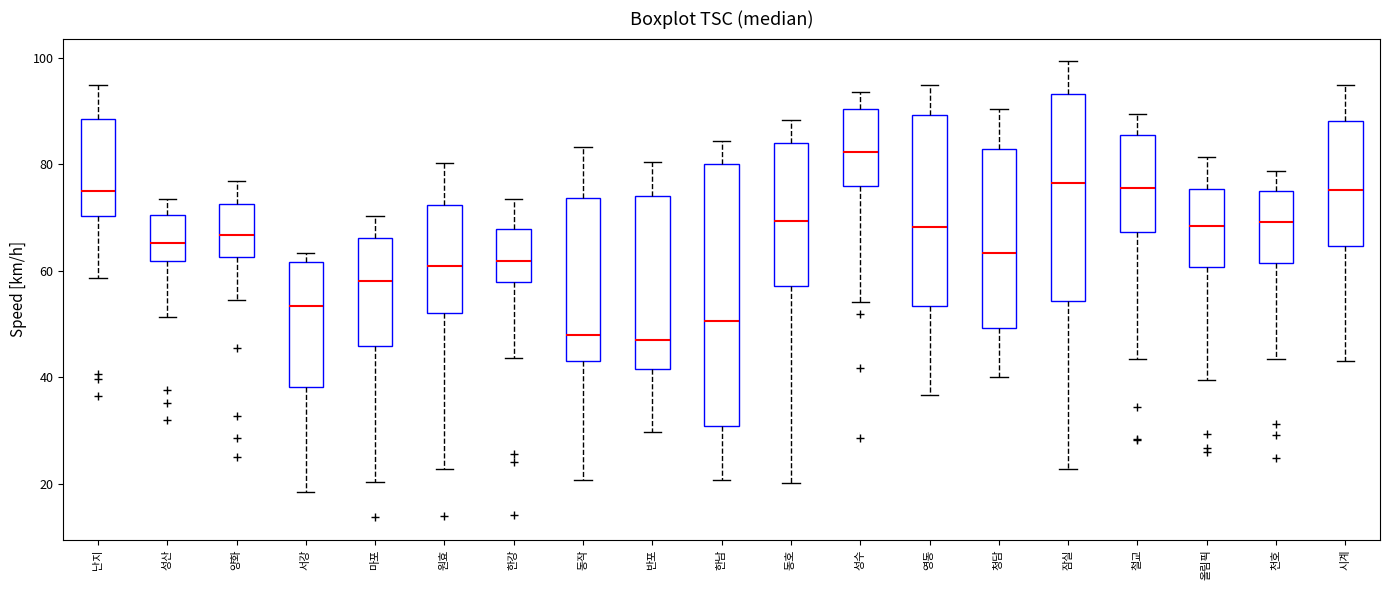

Reading left to right, transcribe this box plot: for each box, give where its median line is, the range the box spans, and where its two whiskers end, as read against the y-axis. The values are not printed on the chart, so give them approximately, as read against the axis.

난지: median 76, box 70 to 88, whiskers 58 to 94
성산: median 66, box 62 to 70, whiskers 52 to 74
양화: median 66, box 62 to 72, whiskers 54 to 76
서강: median 54, box 38 to 62, whiskers 18 to 64
마포: median 58, box 46 to 66, whiskers 20 to 70
원효: median 60, box 52 to 72, whiskers 22 to 80
한강: median 62, box 58 to 68, whiskers 44 to 74
동작: median 48, box 44 to 74, whiskers 20 to 84
반포: median 46, box 42 to 74, whiskers 30 to 80
한남: median 50, box 30 to 80, whiskers 20 to 84
동호: median 70, box 58 to 84, whiskers 20 to 88
성수: median 82, box 76 to 90, whiskers 54 to 94
영동: median 68, box 54 to 90, whiskers 36 to 94
청담: median 64, box 50 to 82, whiskers 40 to 90
잠실: median 76, box 54 to 94, whiskers 22 to 100
철교: median 76, box 68 to 86, whiskers 44 to 90
올림픽: median 68, box 60 to 76, whiskers 40 to 82
천호: median 70, box 62 to 74, whiskers 44 to 78
시계: median 76, box 64 to 88, whiskers 44 to 94